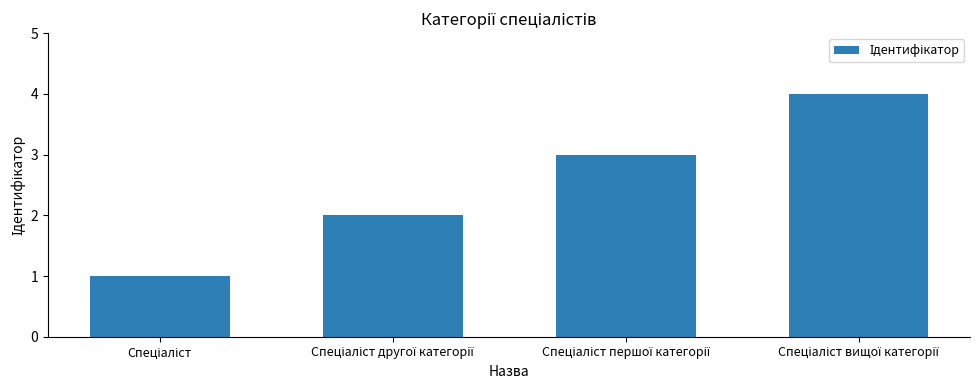

What is the maximum value shown in the chart?

4